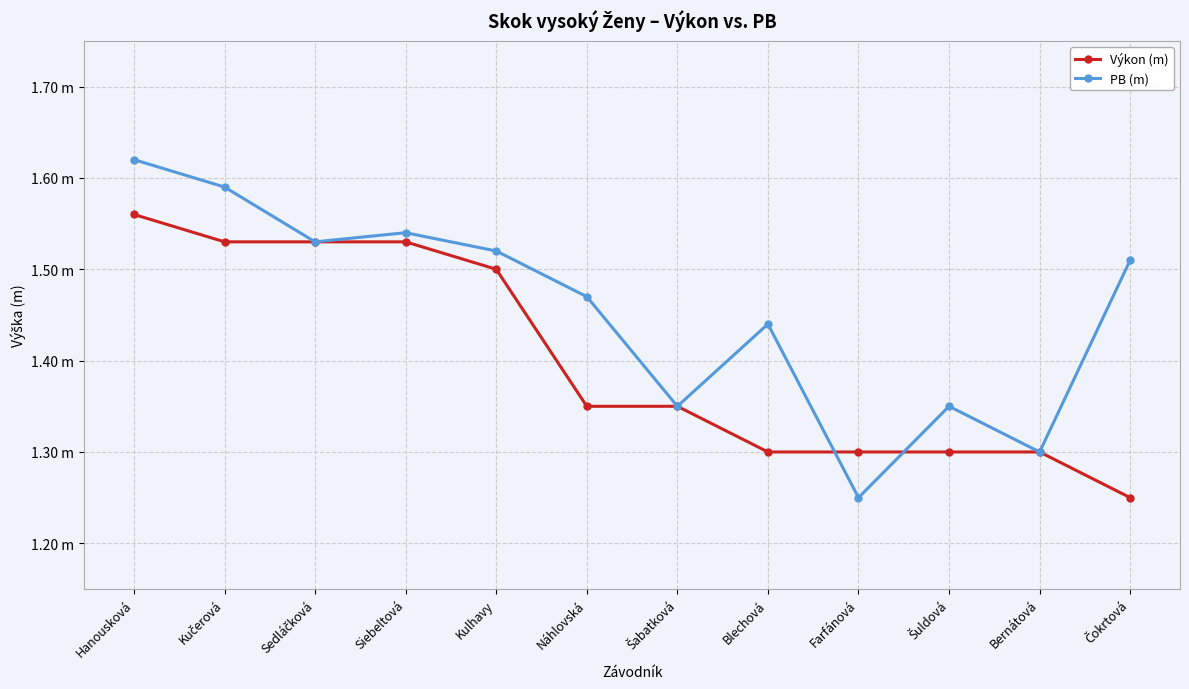

What are all the series names shown in the legend?

Výkon (m), PB (m)